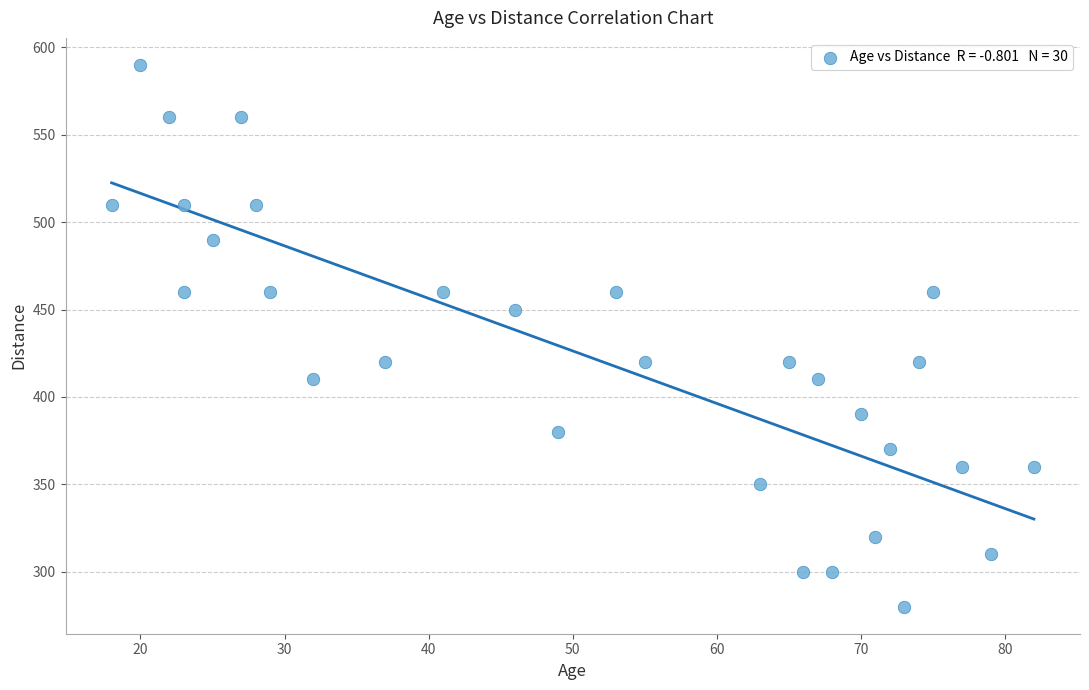

What is the range of X values (max minus min)?

64